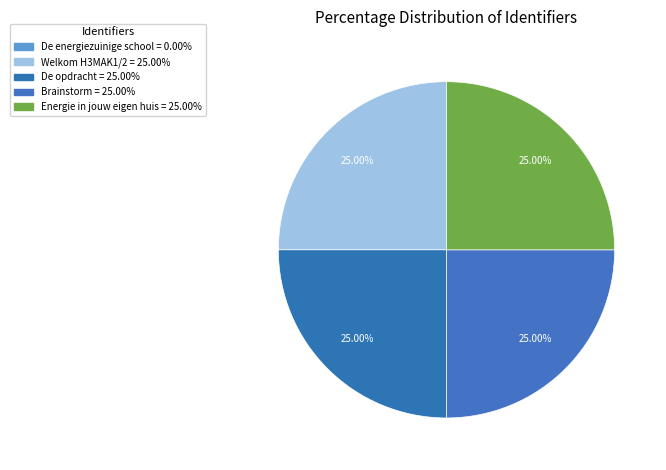

Between De energiezuinige school and De opdracht, which is larger?

De opdracht